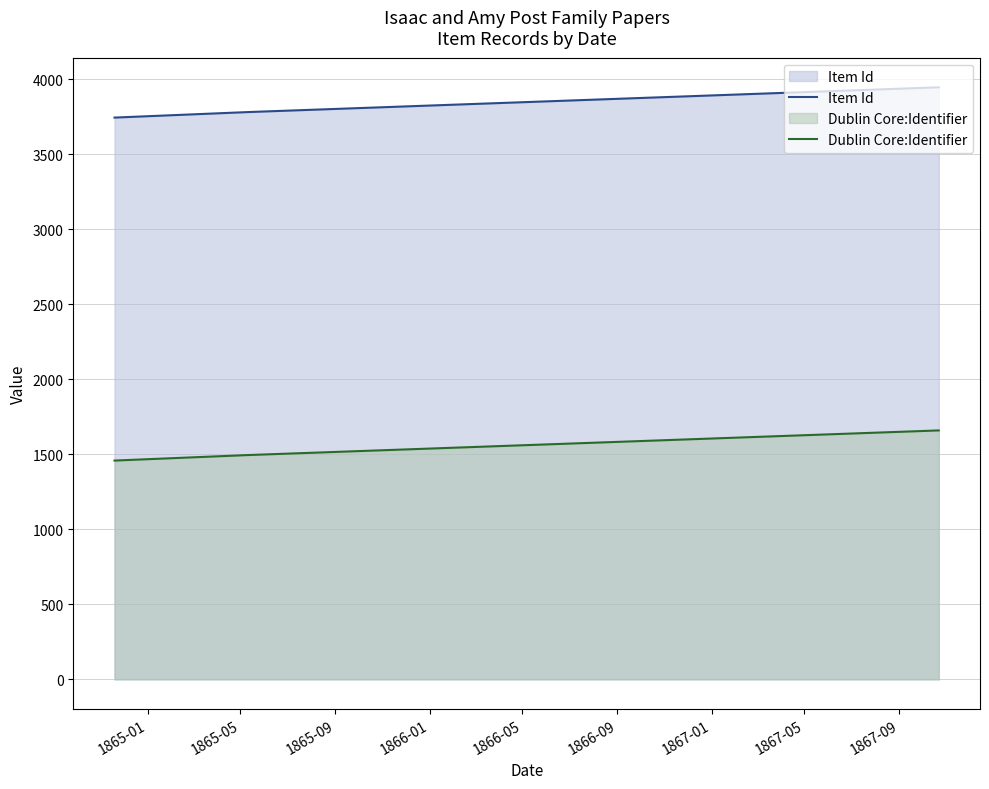

Rank the series by their maximum value, from highest to lowest.

Item Id, Dublin Core:Identifier